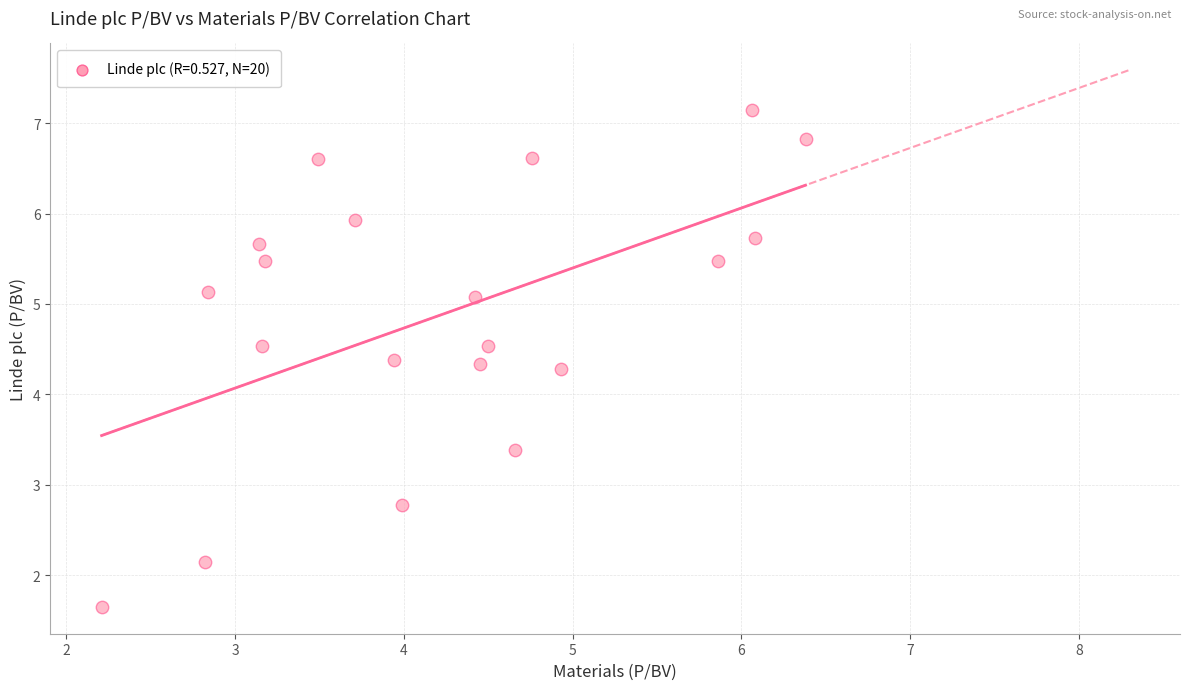

What is the range of Y values (max minus min)?

5.5